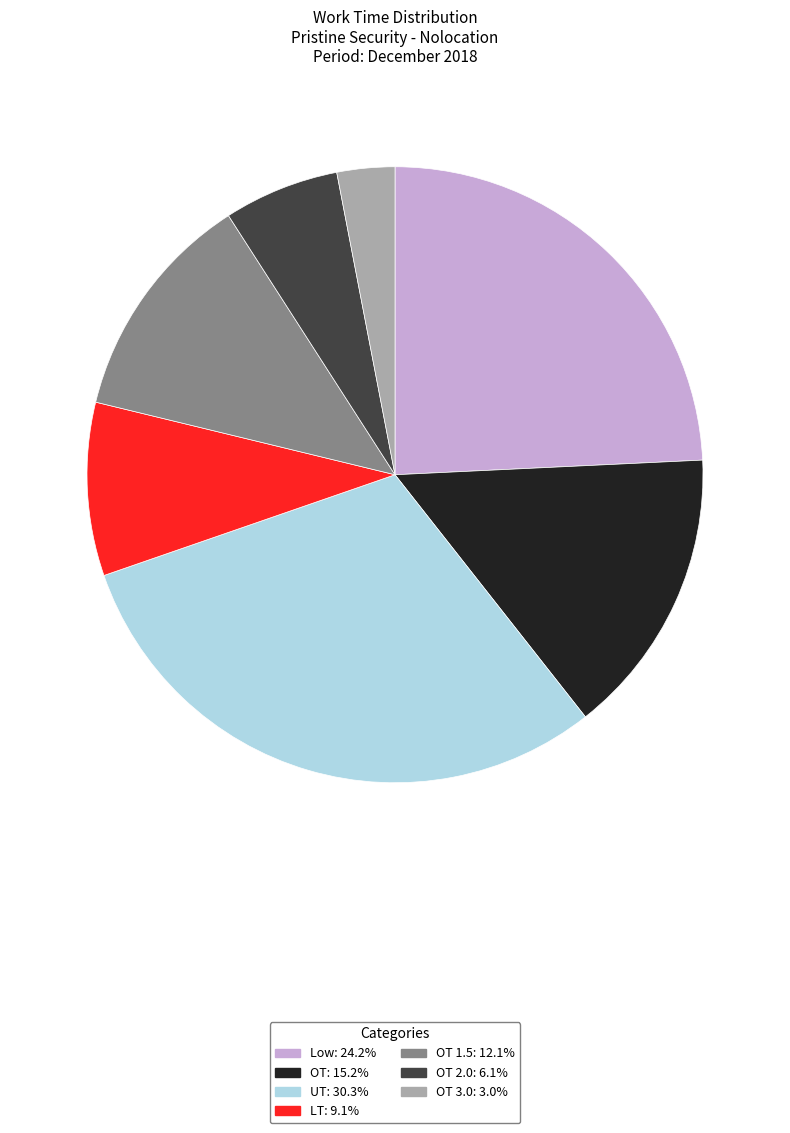

Is there any slice that represents more than half of the pie?

No